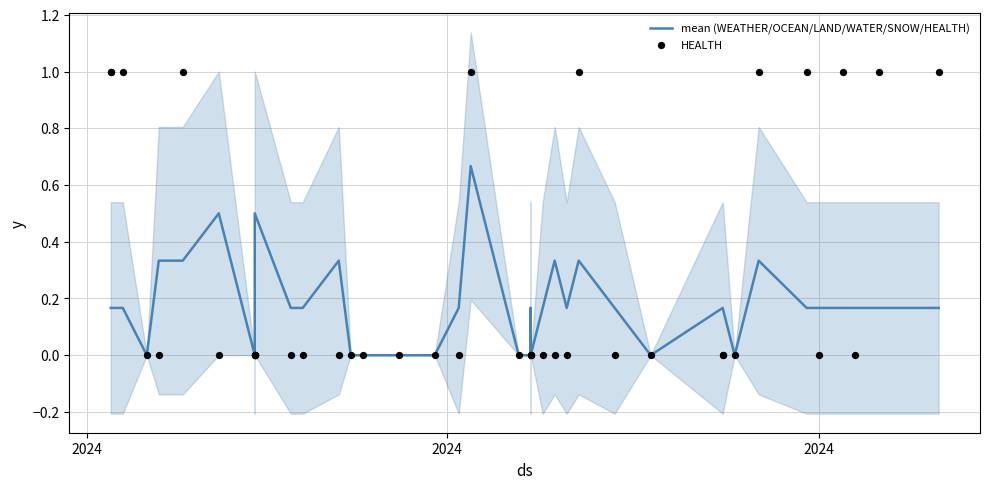

Which series contains the lowest Y value?

mean (WEATHER/OCEAN/LAND/WATER/SNOW/HEALTH)